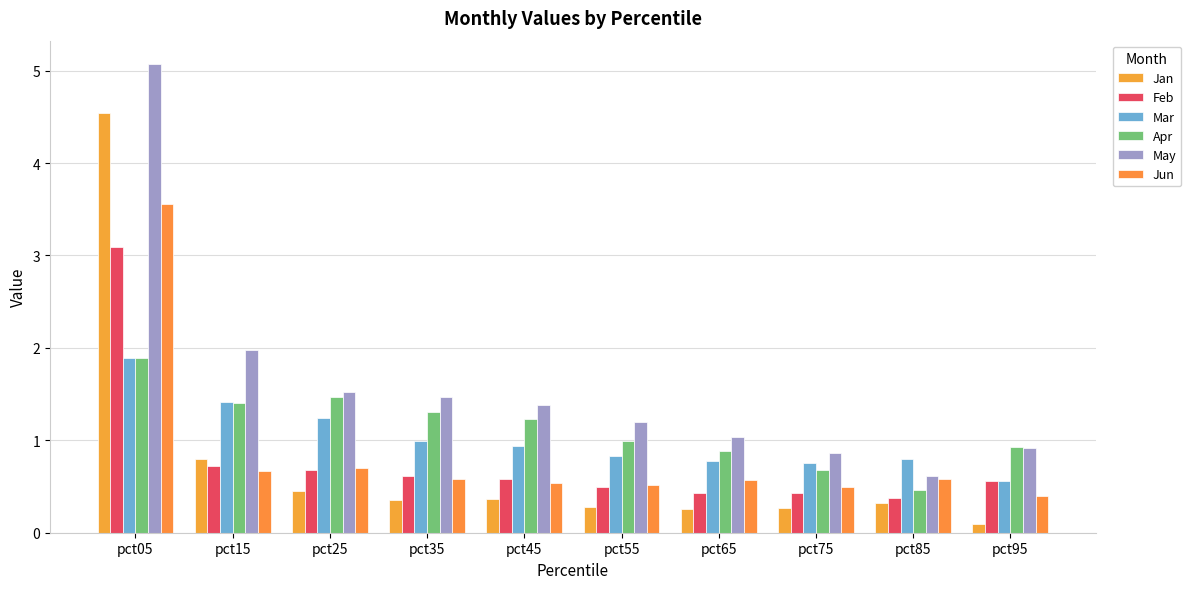

Which series has the largest range (max minus min)?

May